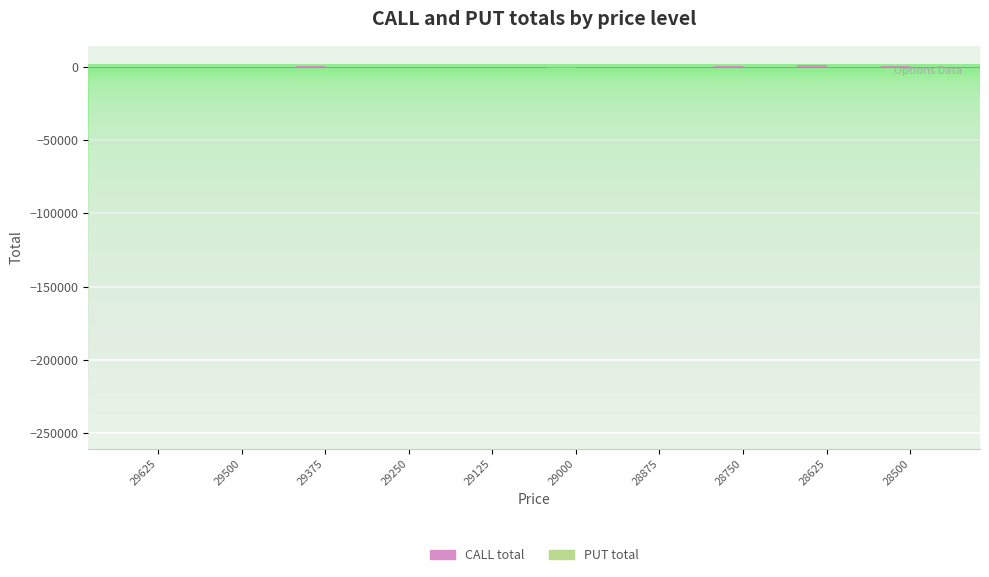

What is the difference between the highest and lowest values at 28625?

1360